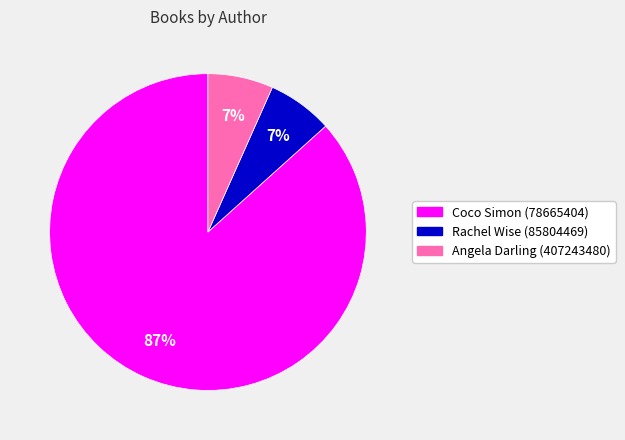

Combined, do Coco Simon (78665404) and Rachel Wise (85804469) account for over 50%?

Yes